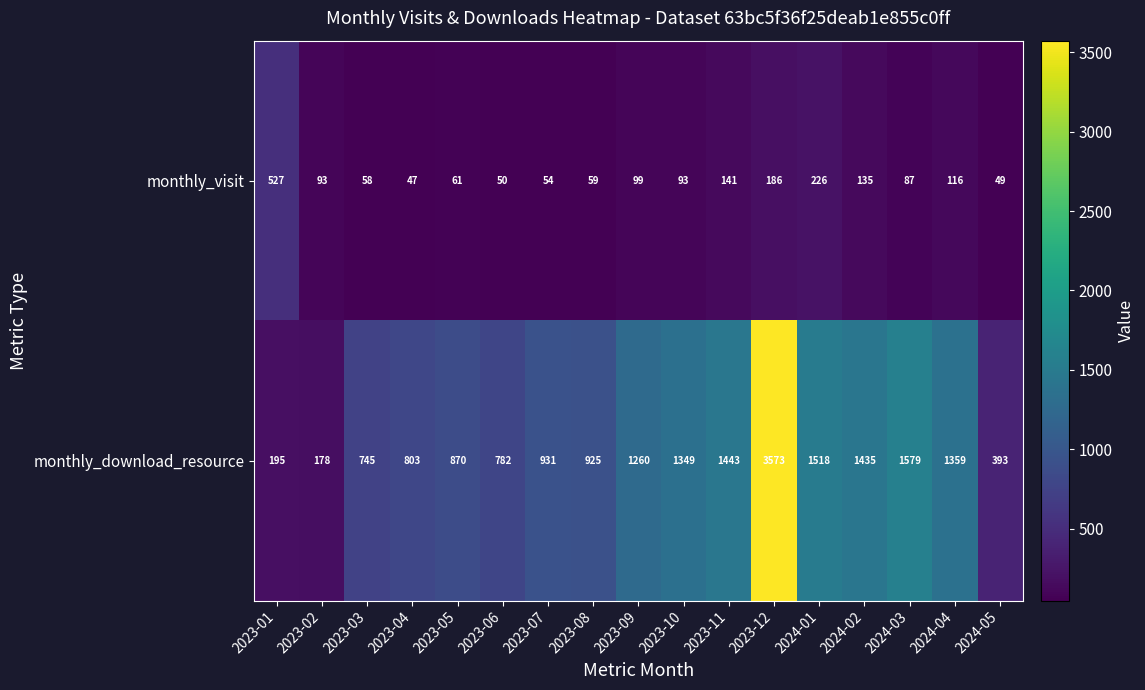

Which series changed the most between 2023-07 and 2023-08?

monthly_download_resource